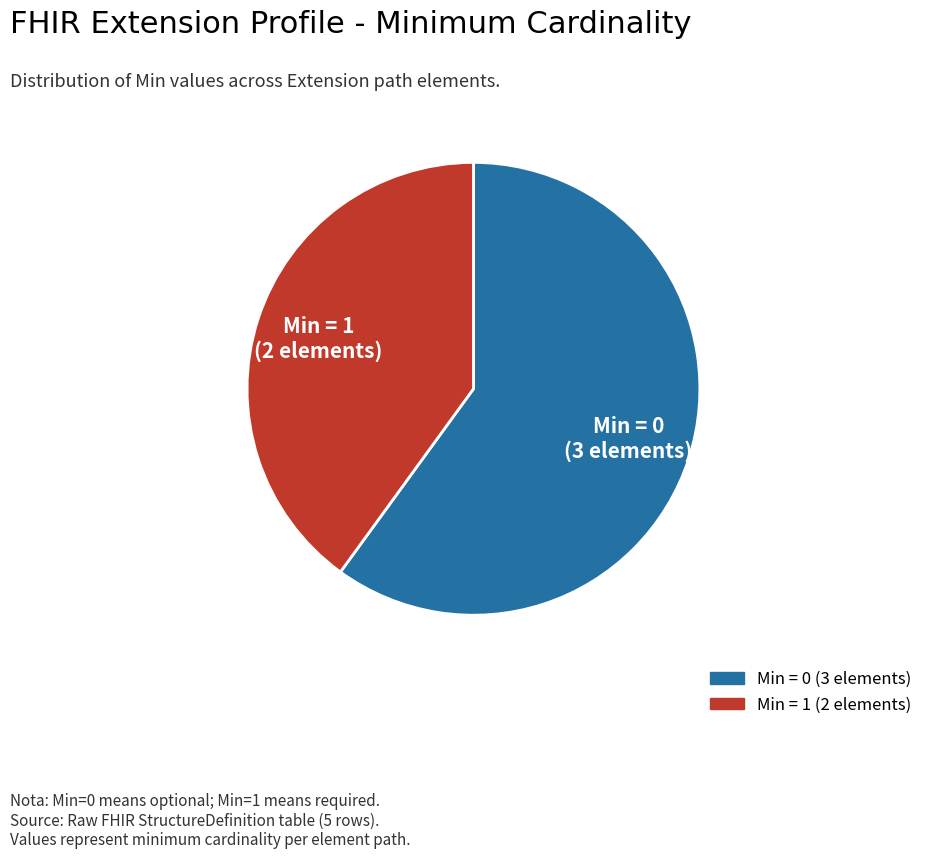

Is there a majority slice in this chart?

Yes